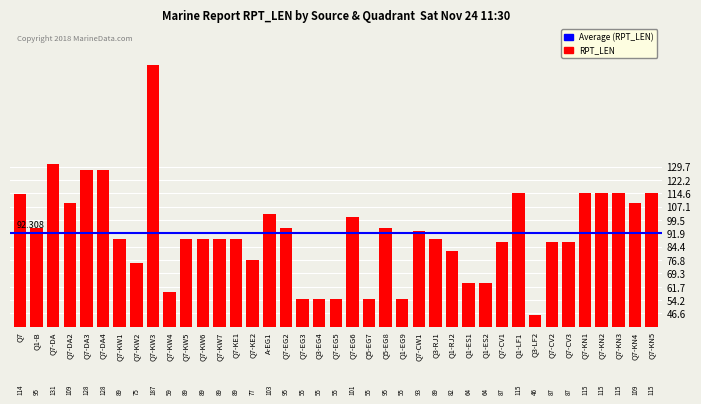

What is the sum of the values at Q1-ES2 and Q7-CV3?

151